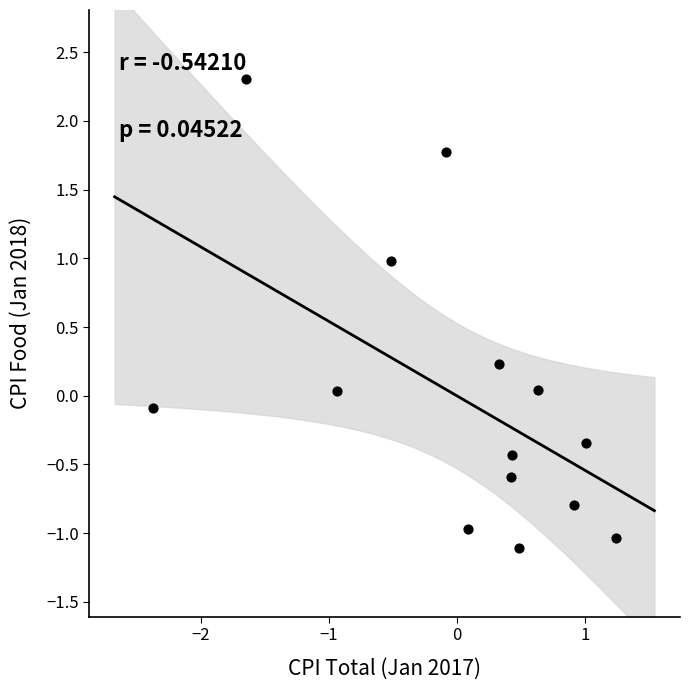

What is the range of Y values (max minus min)?

3.4